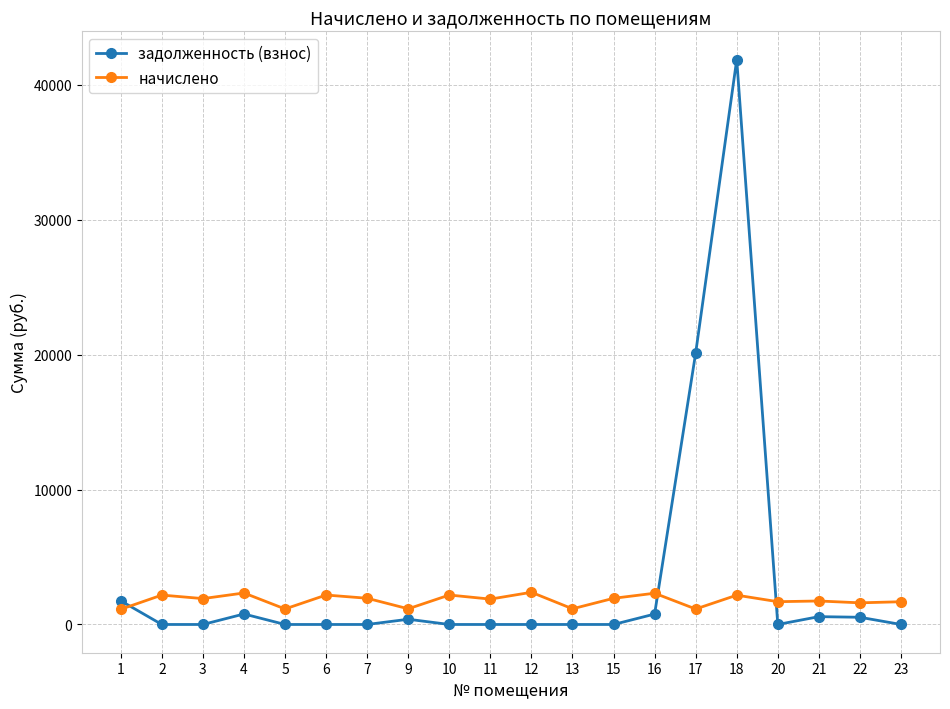

How many times do начислено and задолженность (взнос) cross each other?

3